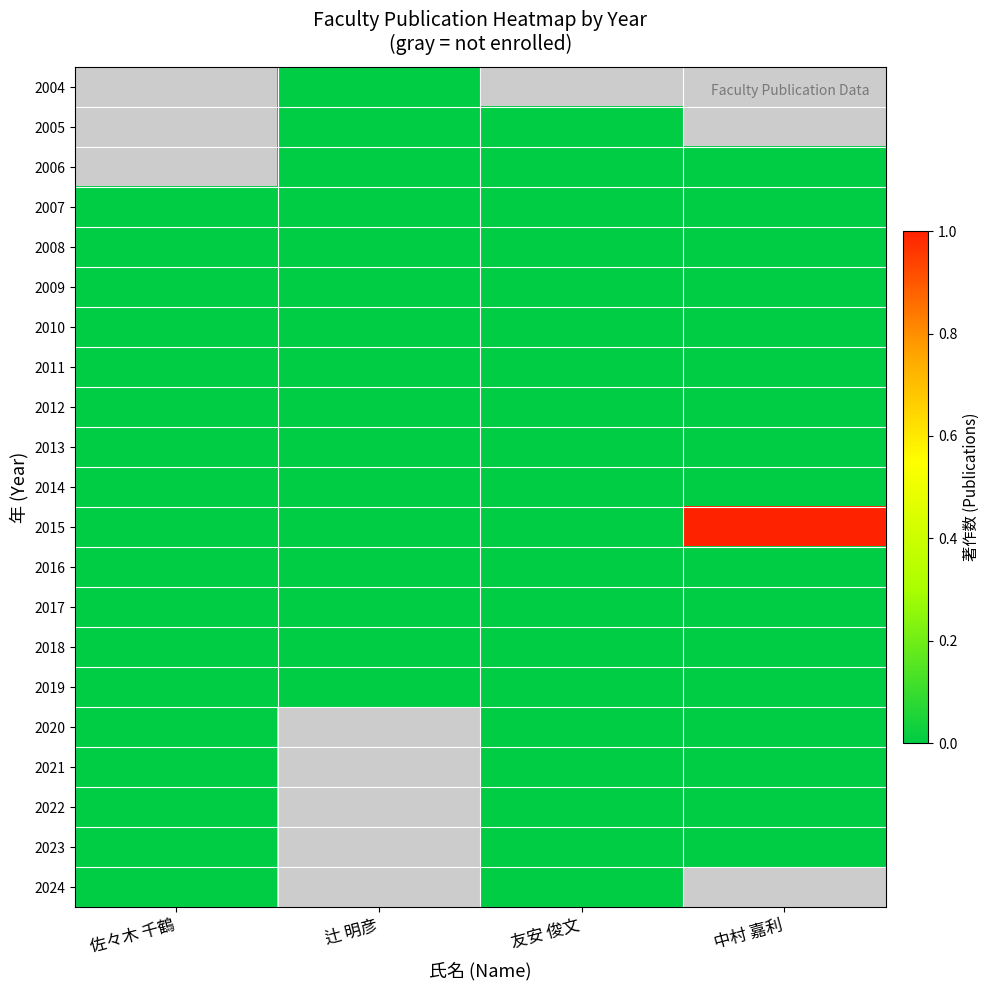

Which series has the largest total across all categories?

2015